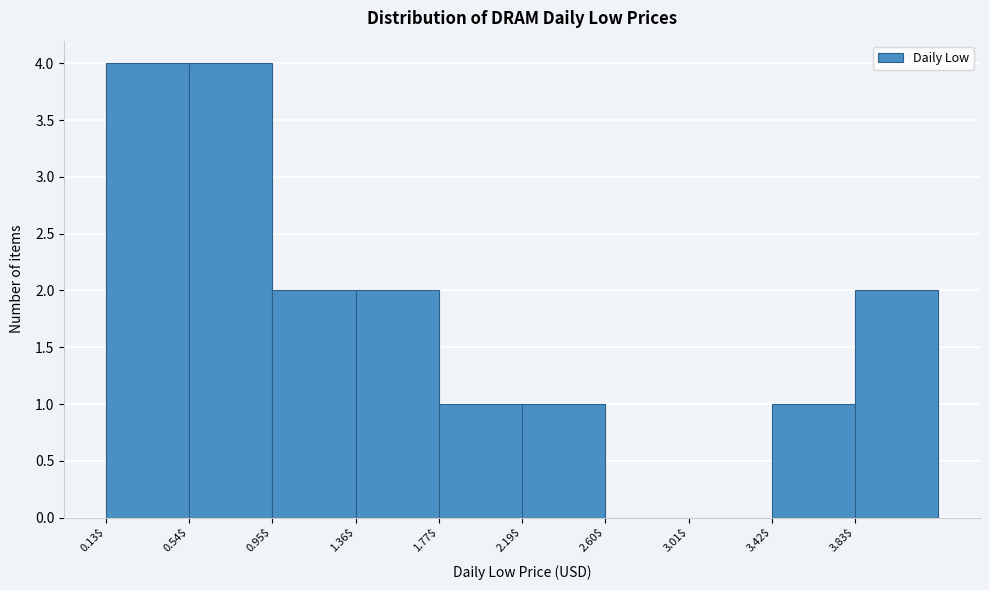

Reading left to right, list every bar in this chart as the range it spans on the x-axis followed by its height. Neither the bar edges nor the heights are printed on the chart, so give them approximately, as read against the axes.

0.15 to 0.55: 4
0.55 to 0.95: 4
0.95 to 1.35: 2
1.35 to 1.75: 2
1.75 to 2.20: 1
2.20 to 2.60: 1
2.60 to 3.00: 0
3.00 to 3.40: 0
3.40 to 3.85: 1
3.85 to 4.25: 2